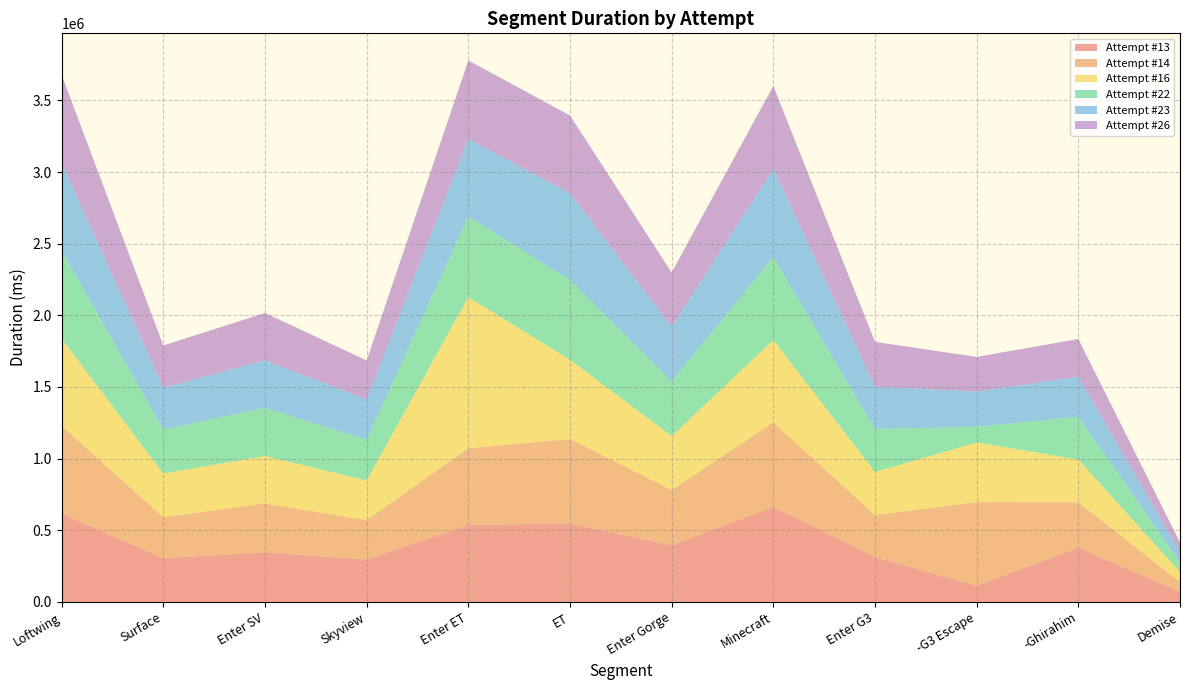

Reading left to right, transcribe all the data shown in this chart.

Attempt #13: 616453	305011	345632	296211	536563	546982	394919	662955	311546	113027	378039	69420
Attempt #14: 611718	285412	341682	274109	535938	589481	385697	590321	294612	583271	317035	69022
Attempt #16: 609328	305436	331258	277462	1055005	553441	376473	574505	301180	416619	298003	69834
Attempt #22: 615203	306621	336444	283147	562372	555510	382688	580460	298927	109996	299184	69158
Attempt #23: 610829	293147	330436	281324	541782	606419	379254	615323	296194	245300	280262	69260
Attempt #26: 614404	294297	331001	272796	547518	543241	379778	577508	312297	241688	262320	68820